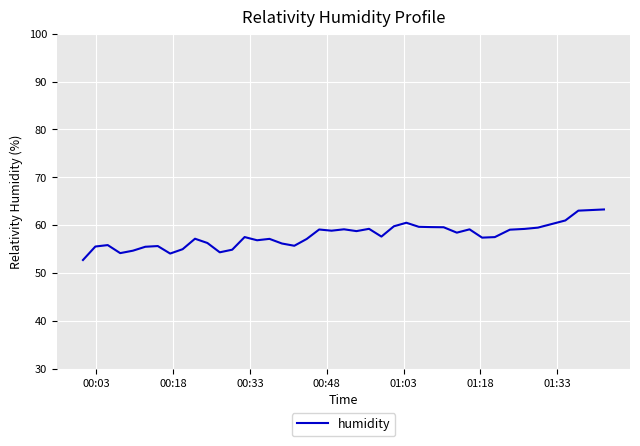

What is the minimum value shown in the chart?

52.7